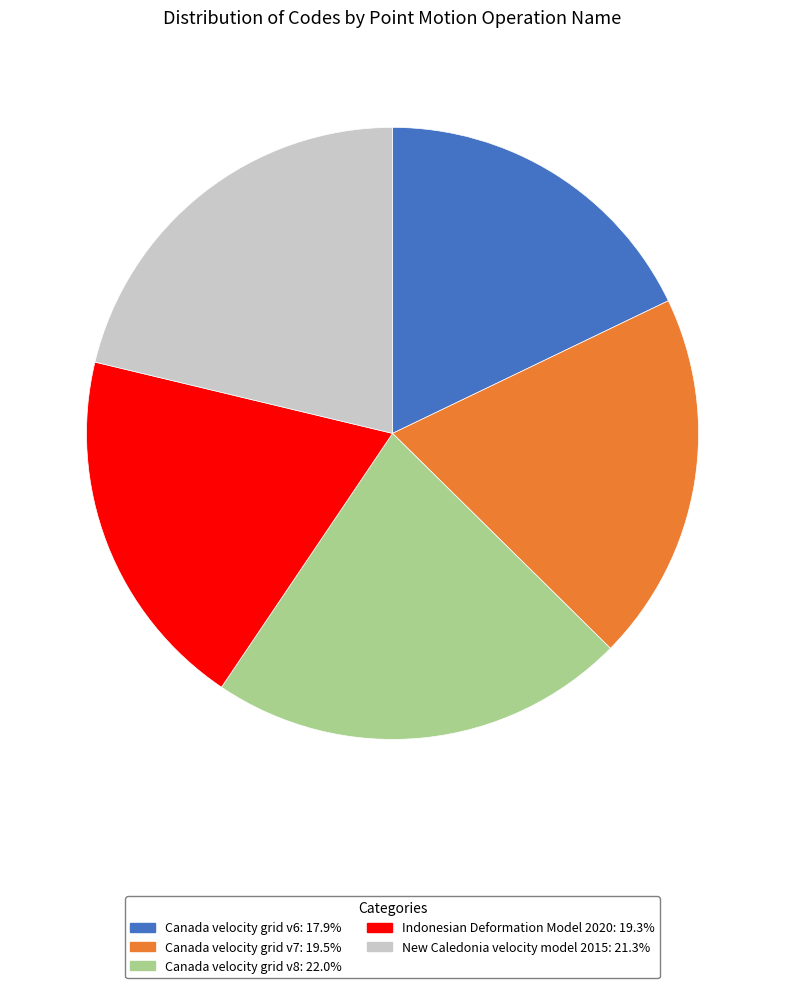

Do Canada velocity grid v6: 17.9% and Canada velocity grid v7: 19.5% together represent more than half of the pie?

No